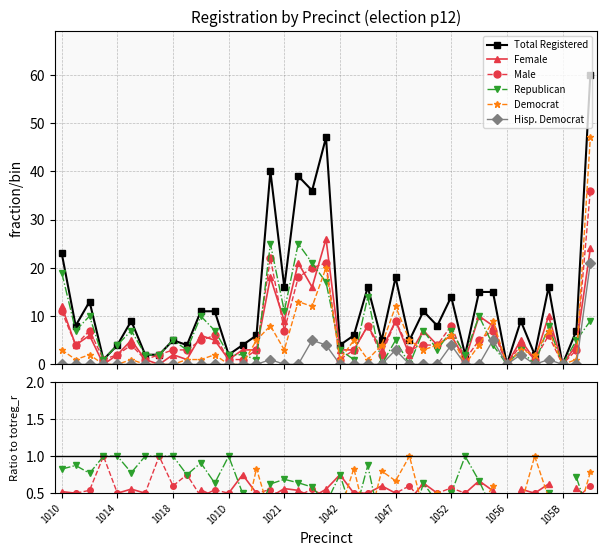

True or false: Male and Total Registered intersect in this chart.

False